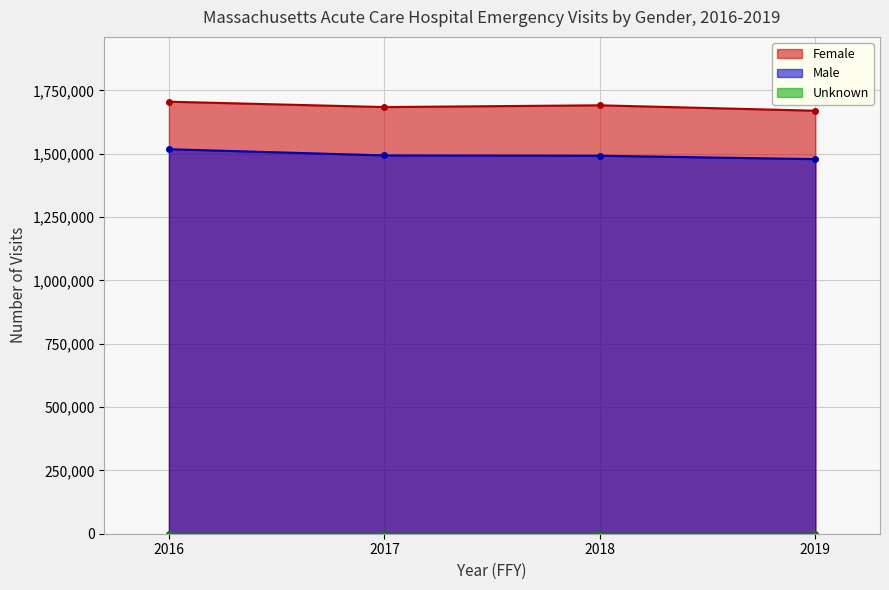

What is the smallest value displayed?

35